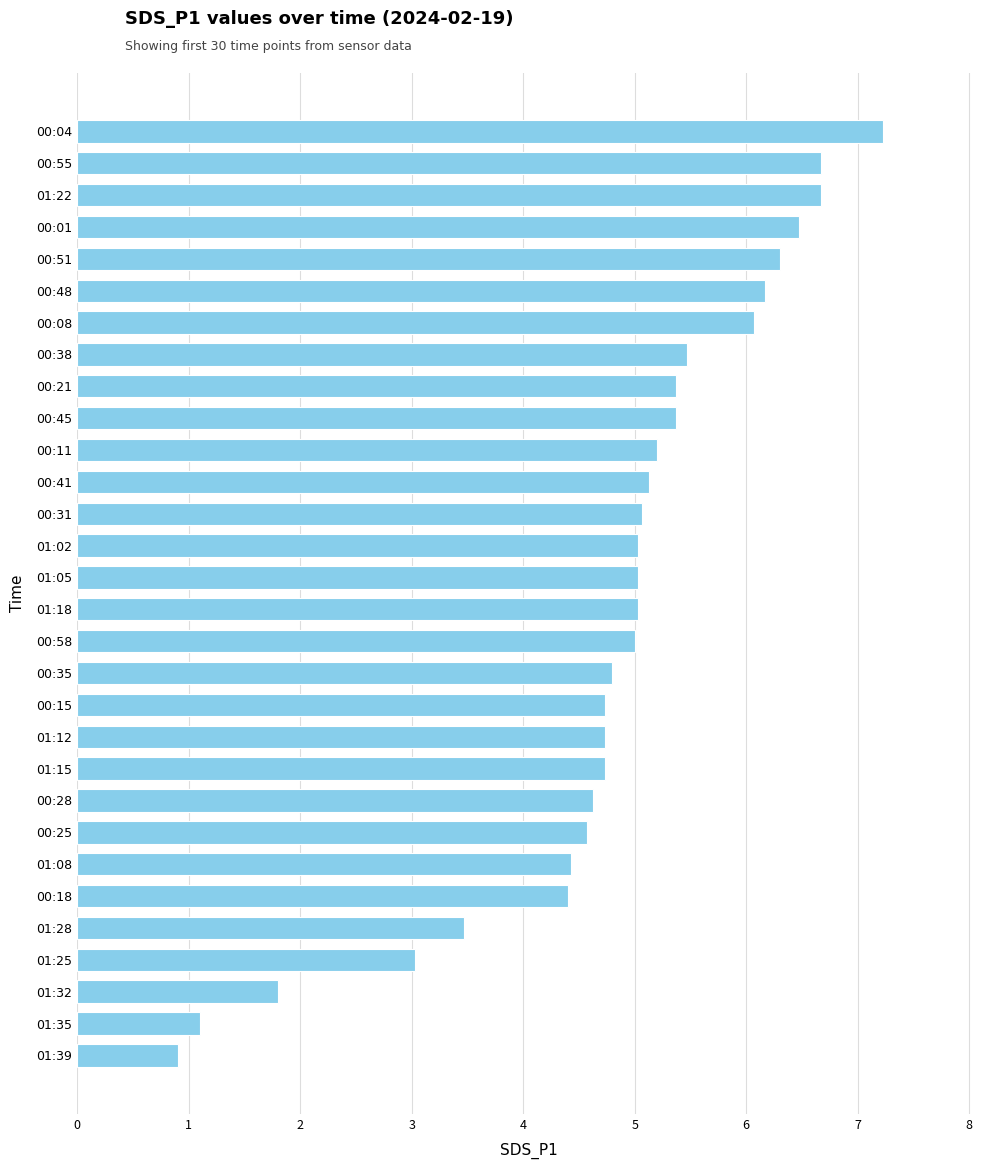

What is the minimum value shown in the chart?

0.9